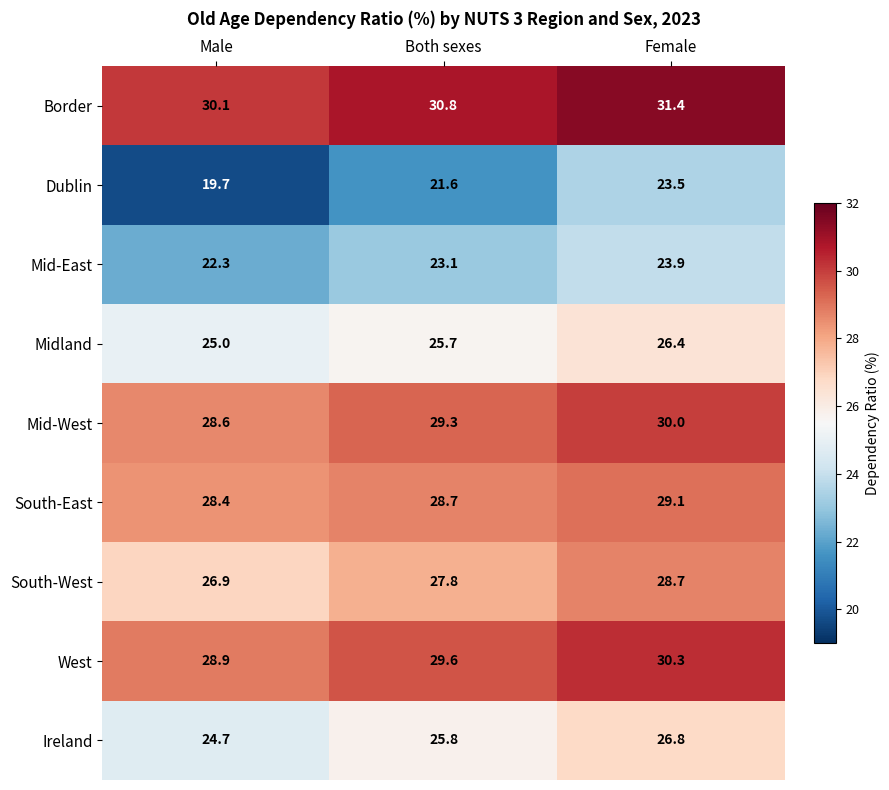

Which series has the largest range (max minus min)?

Dublin